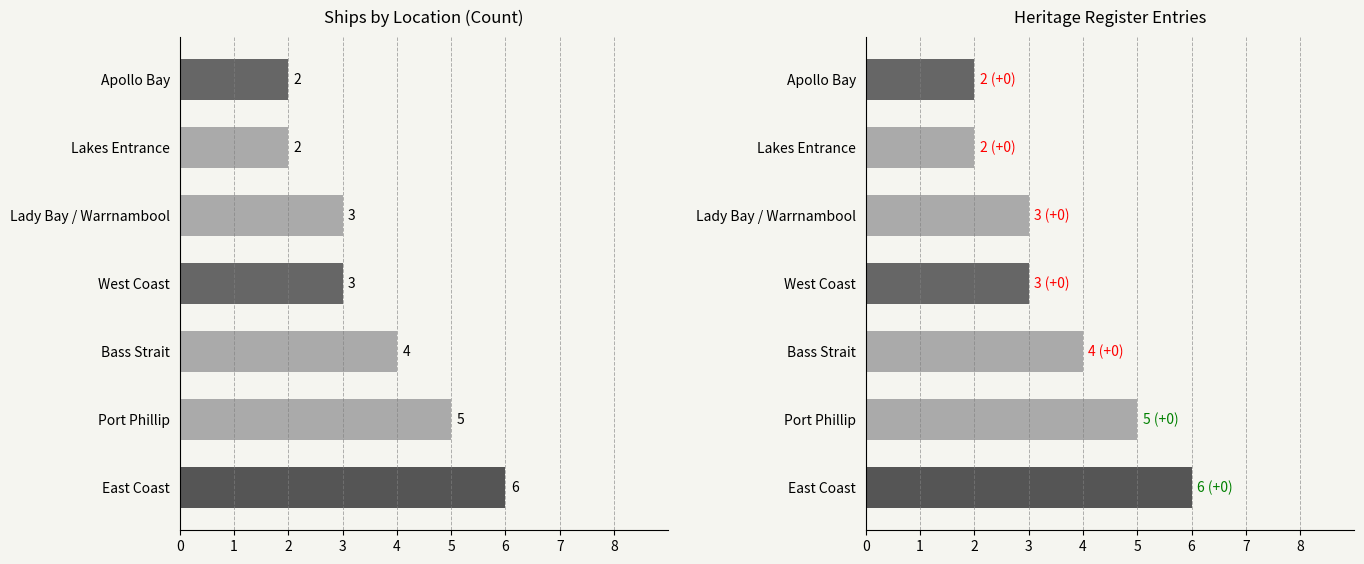

What is the greatest value displayed?

6